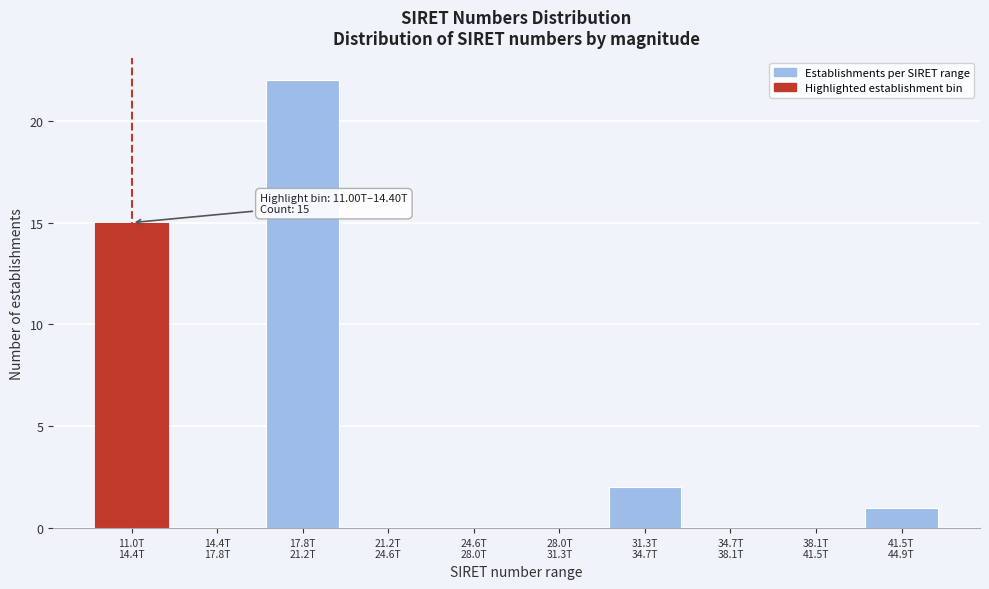

What is the greatest value displayed?

22